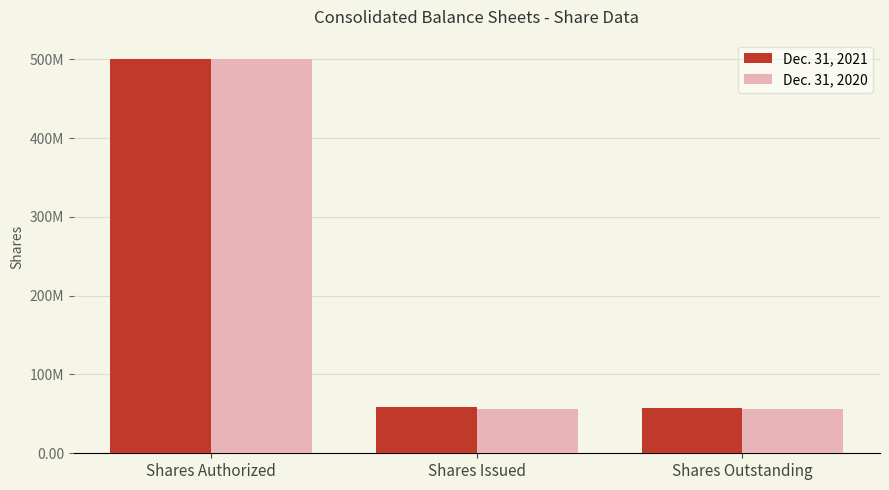

Does the chart contain any negative values?

No